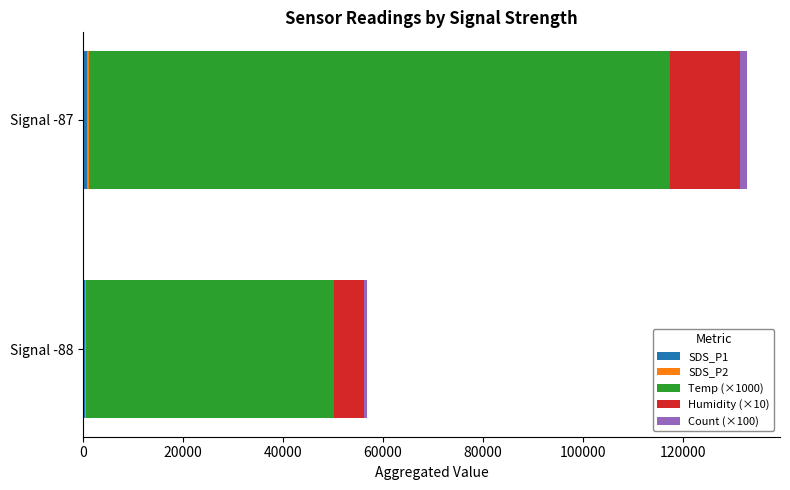

At which category is the sum across all series the highest?

Signal -87